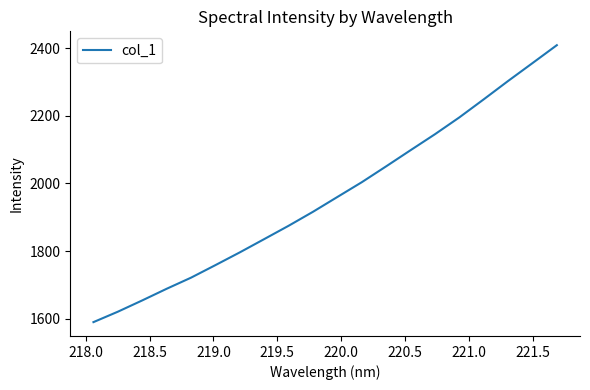

How many lines are shown in the chart?

1